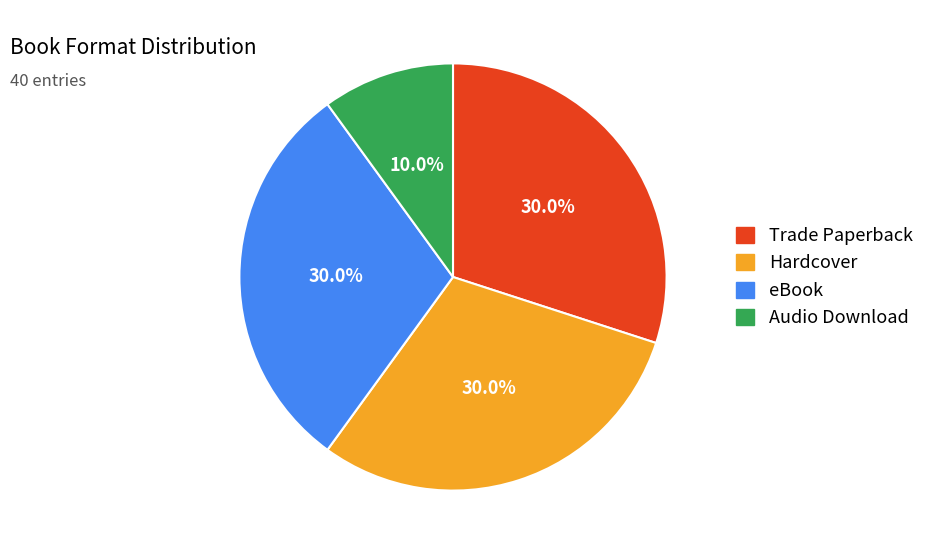

Does Audio Download represent more than half of the total?

No